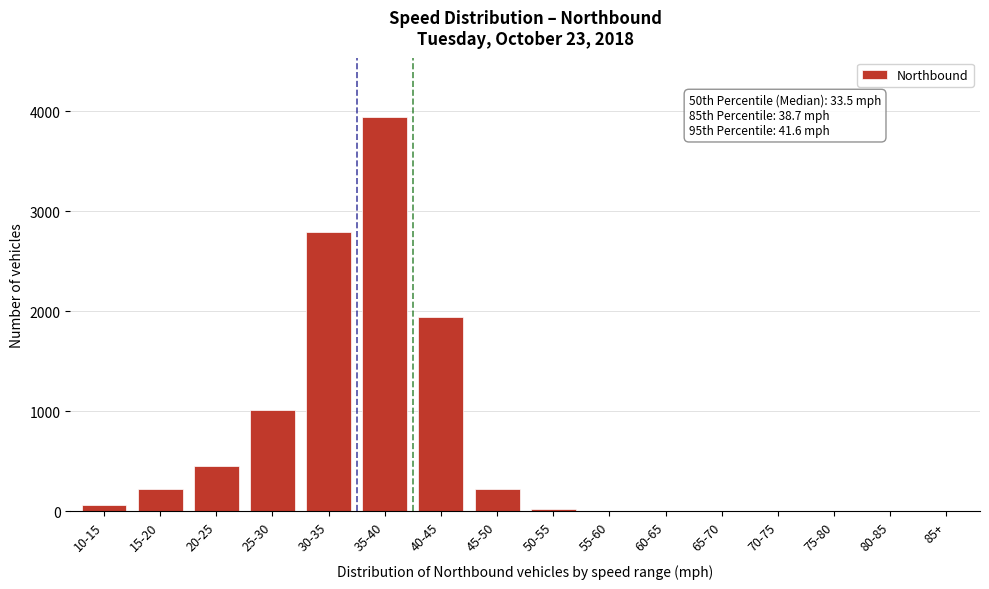

Between 25-30 and 45-50, which is larger?

25-30